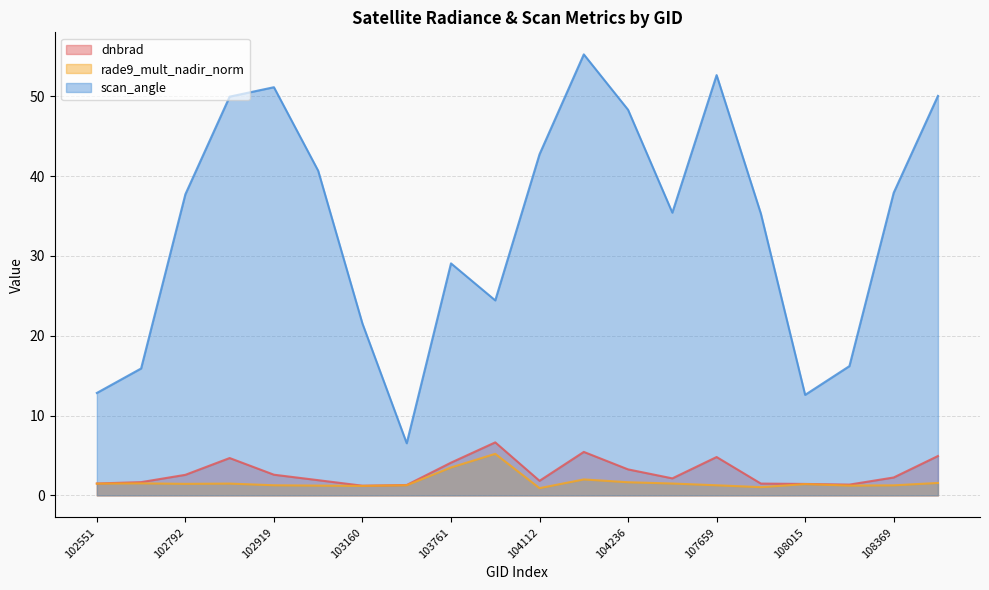

What is the average value of the dnbrad series?

2.8